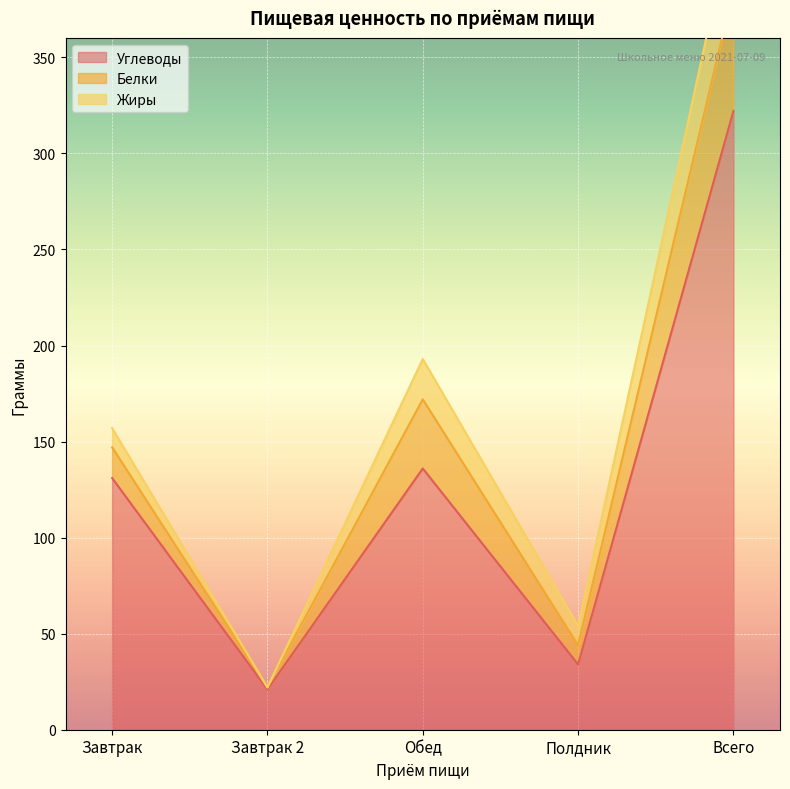

What position from the right is Завтрак 2?

4